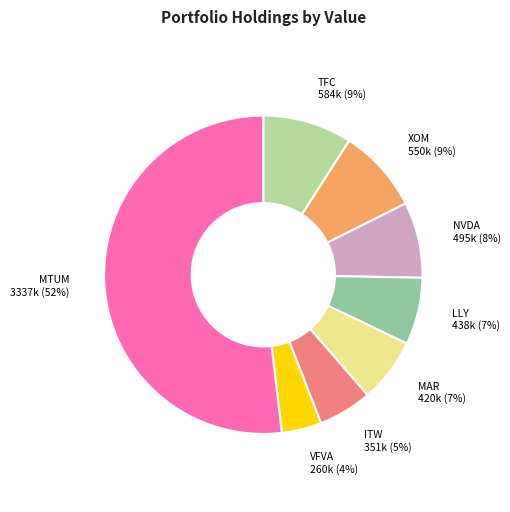

Is it true that XOM is 15% of the pie?

False